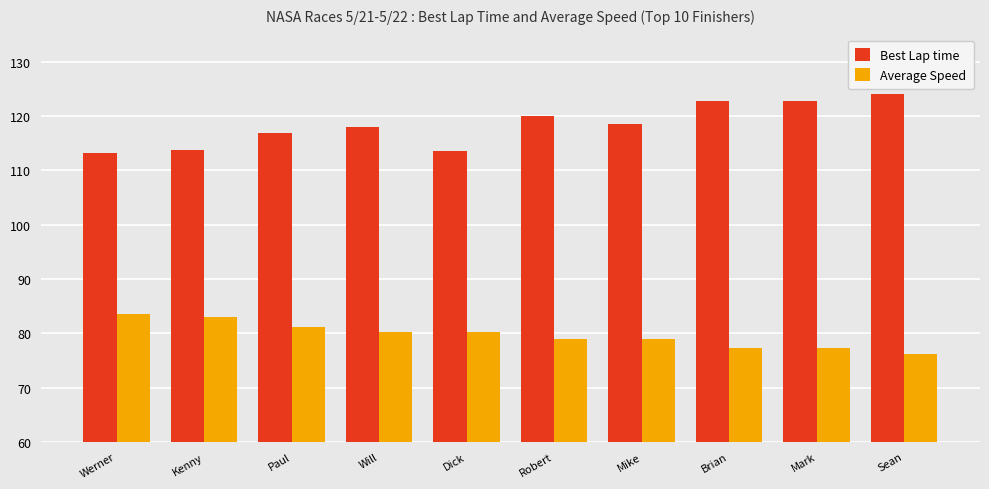

The Average Speed series shows 77.3 at Mark. True or false?

True